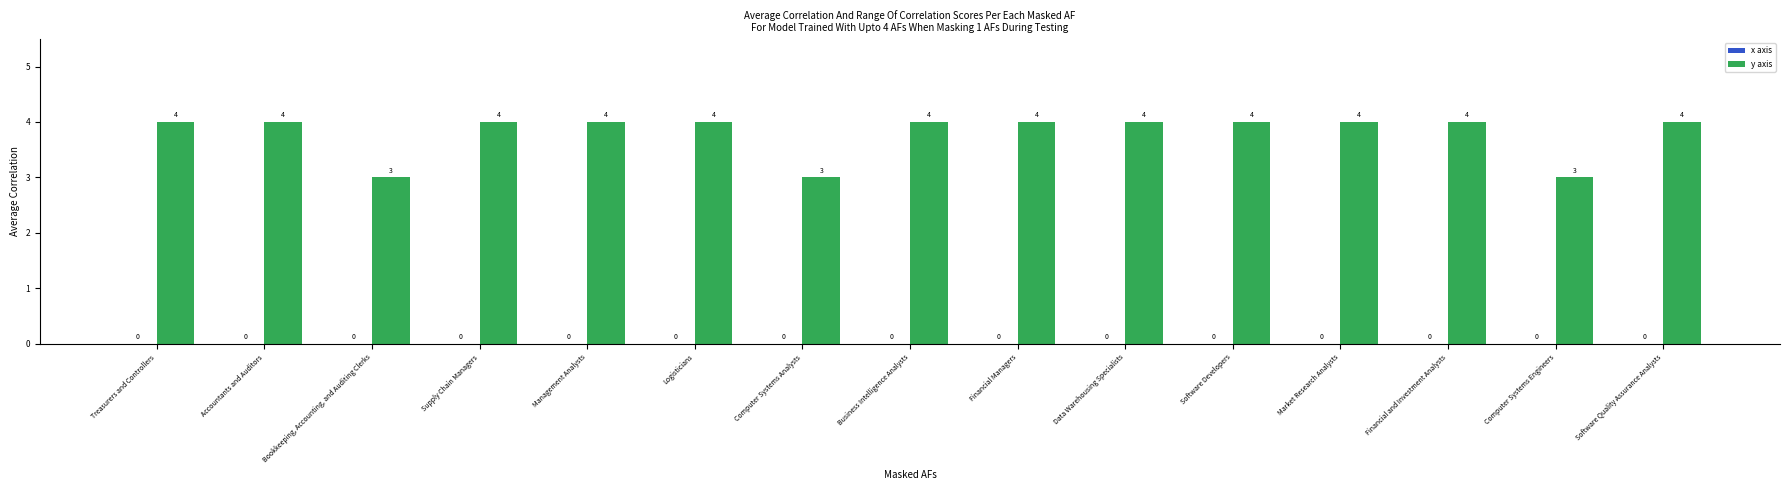

Is it true that the value at Supply Chain Managers is 5?

False